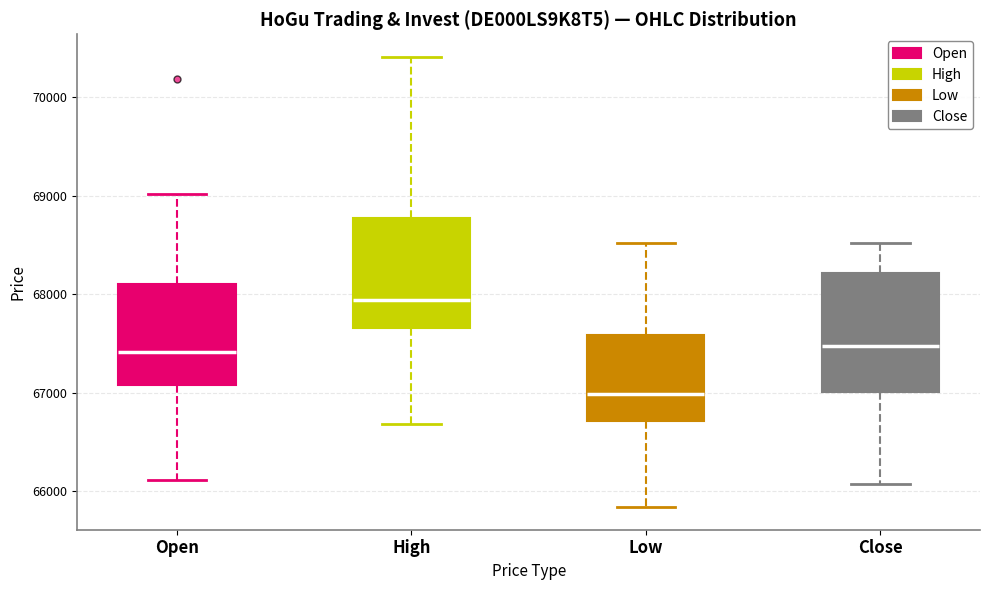

Reading left to right, read every box against the y-axis: the position of its median line, the range the box covers, and the ends of its whiskers. The values are not printed on the chart, so give them approximately, as read against the axis.

Open: median 67400, box 67100 to 68100, whiskers 66100 to 69000
High: median 67900, box 67700 to 68800, whiskers 66700 to 70400
Low: median 67000, box 66700 to 67600, whiskers 65800 to 68500
Close: median 67500, box 67000 to 68200, whiskers 66100 to 68500